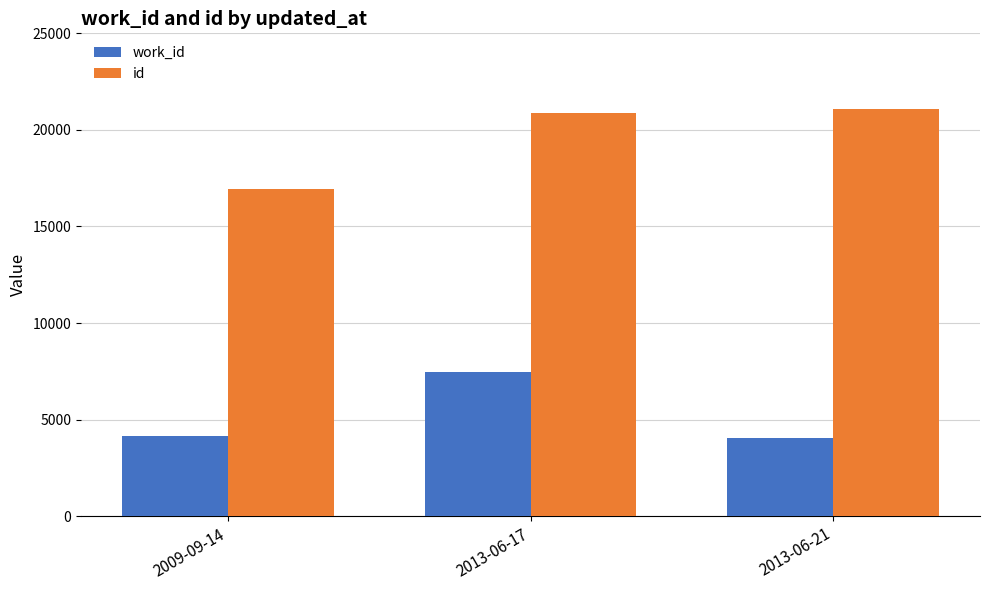

How many distinct data groups are displayed?

2